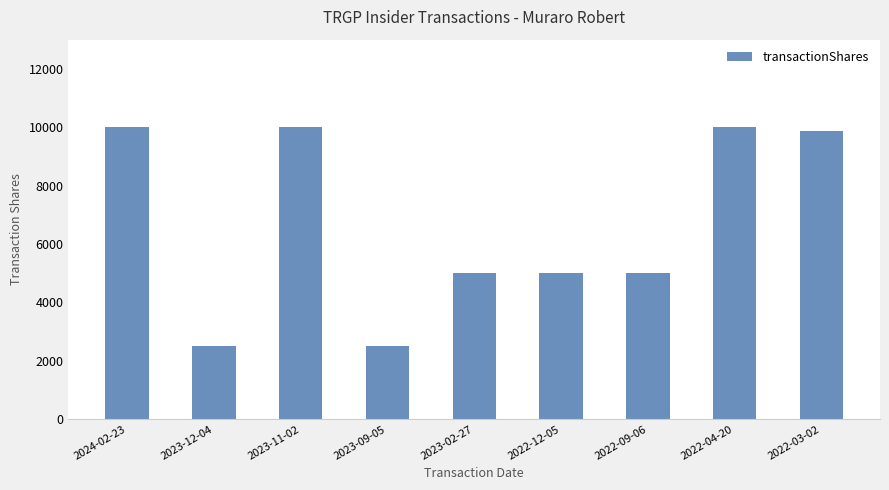

What is the minimum value shown in the chart?

2500